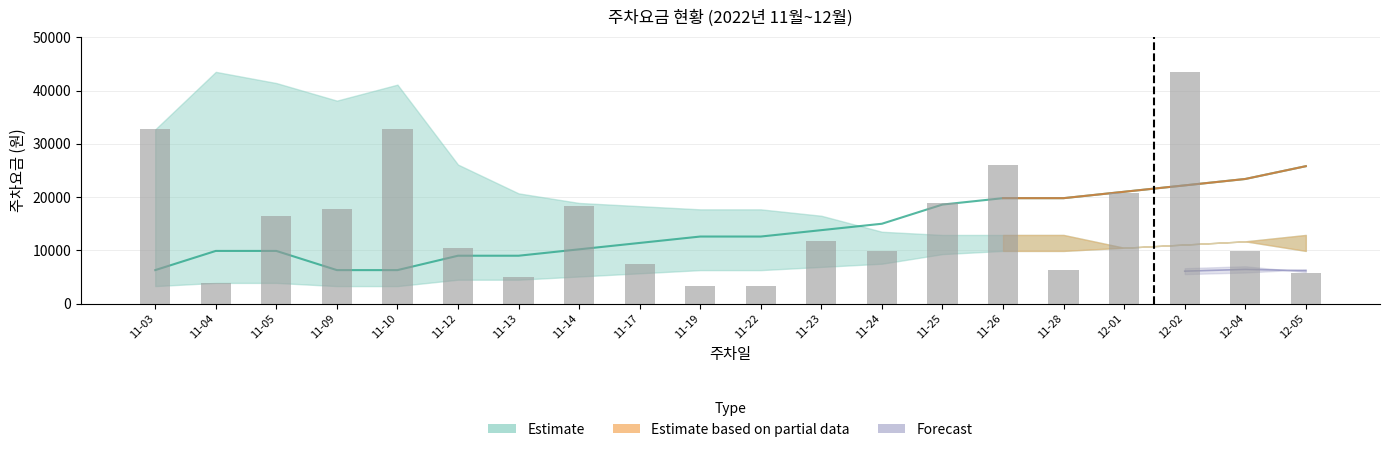

What is the label of the 12th bar from the left?

11-23